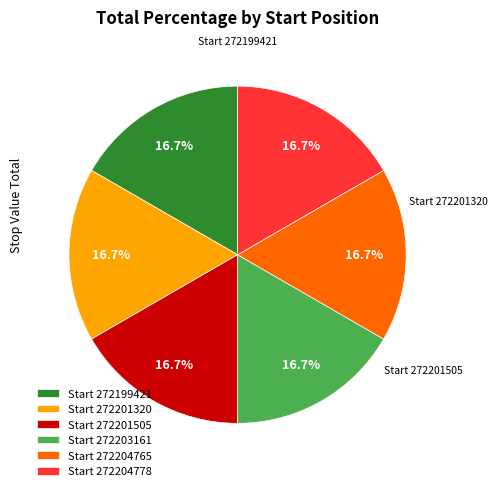

How many slices are in this pie chart?

6